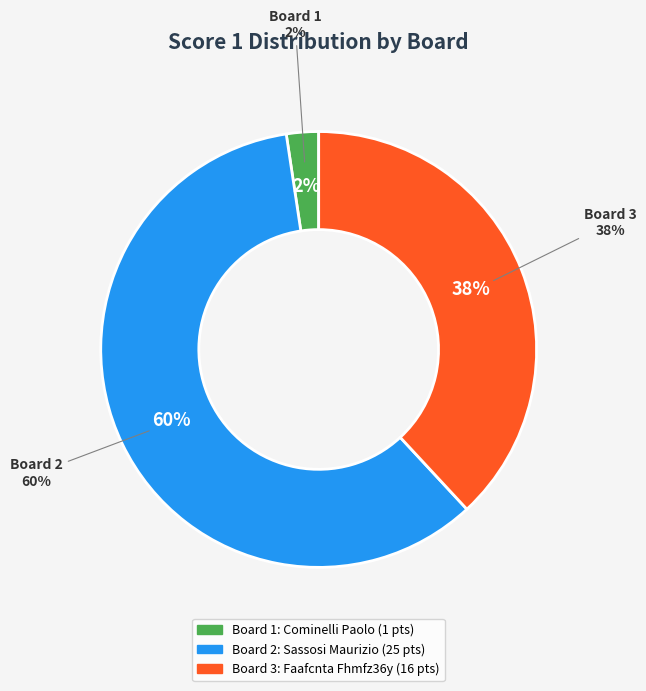

What is the largest slice in the pie chart?

Board 2